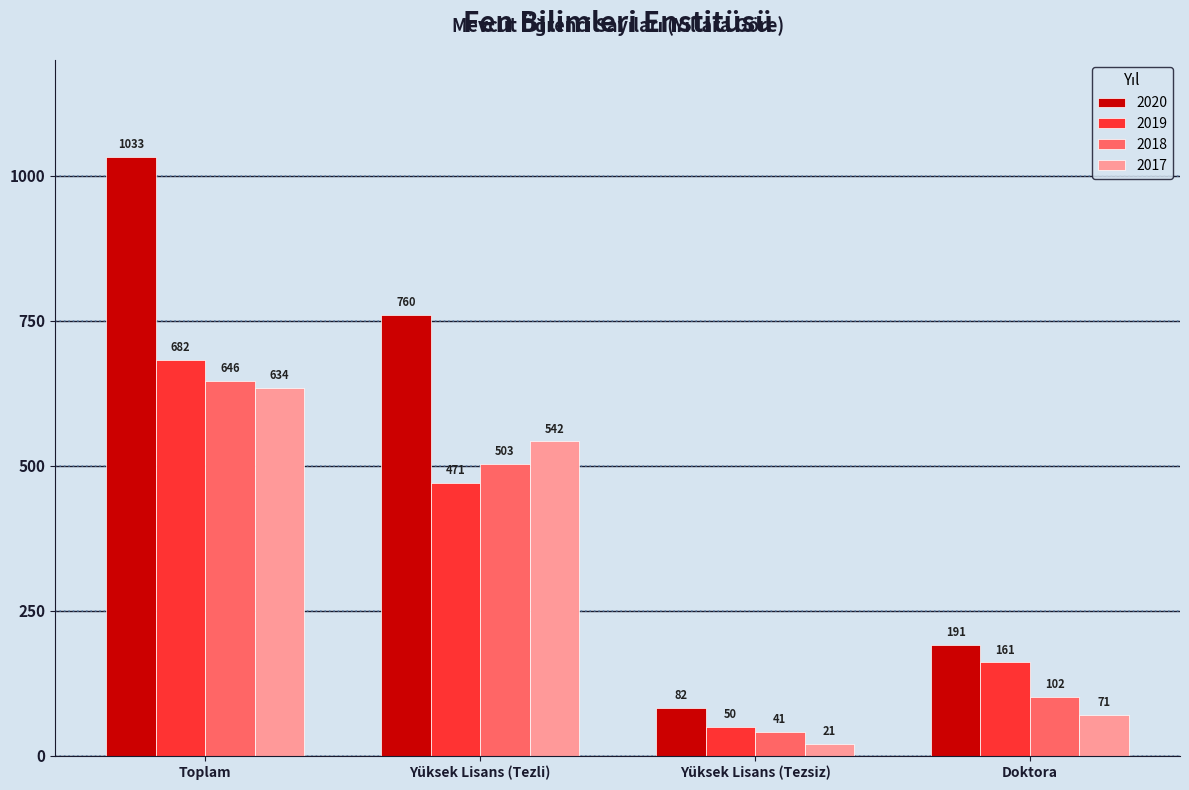

Rank the series by their maximum value, from lowest to highest.

2017, 2018, 2019, 2020